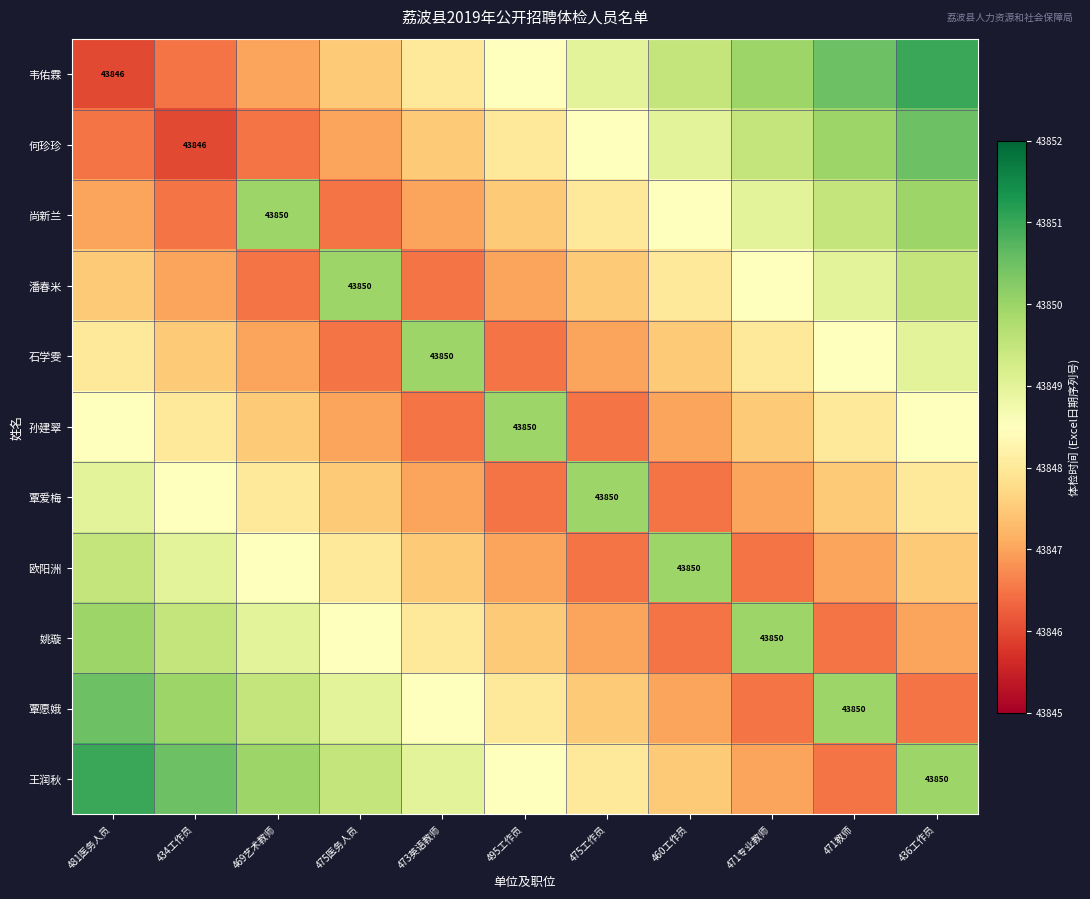

What is the sum of all 何珍珍 values?

482329.0